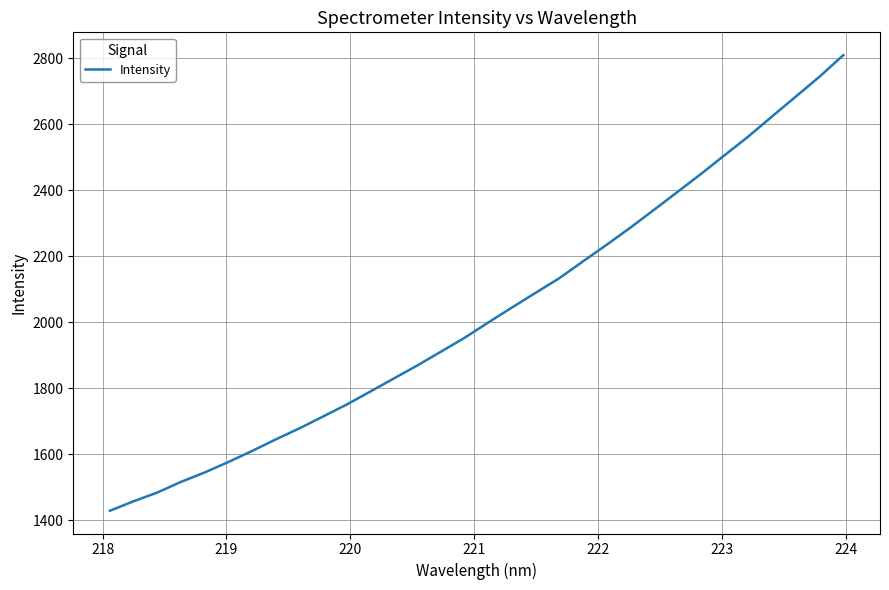

What is the difference between the maximum and minimum values?

1380.4